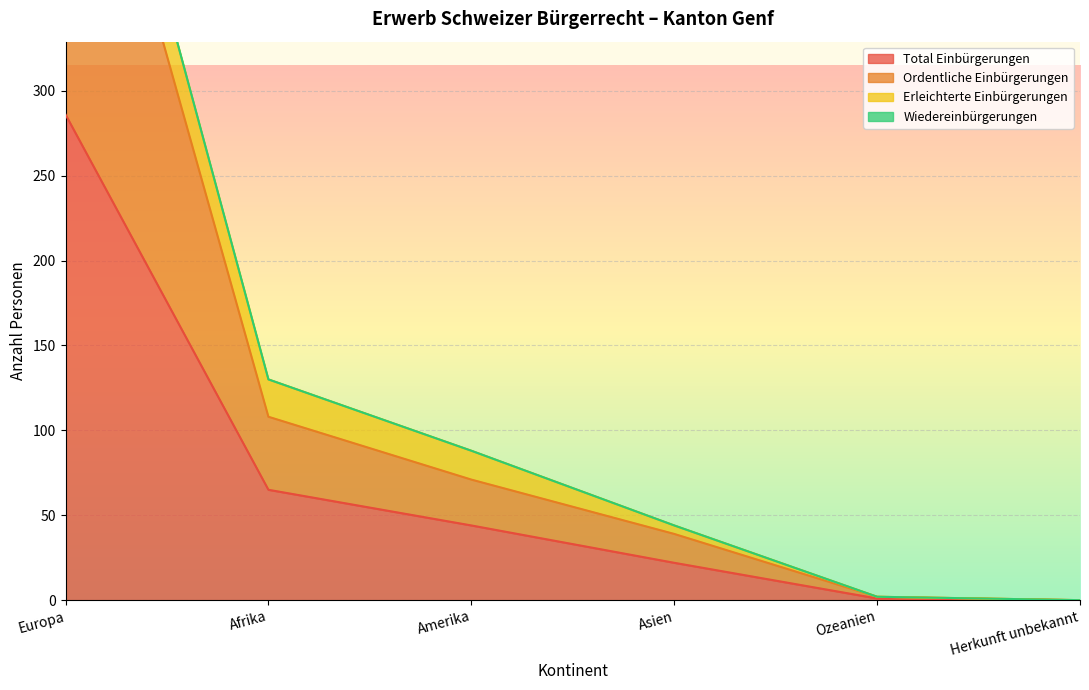

Where is Total Einbürgerungen nearest to the value 143?

Afrika